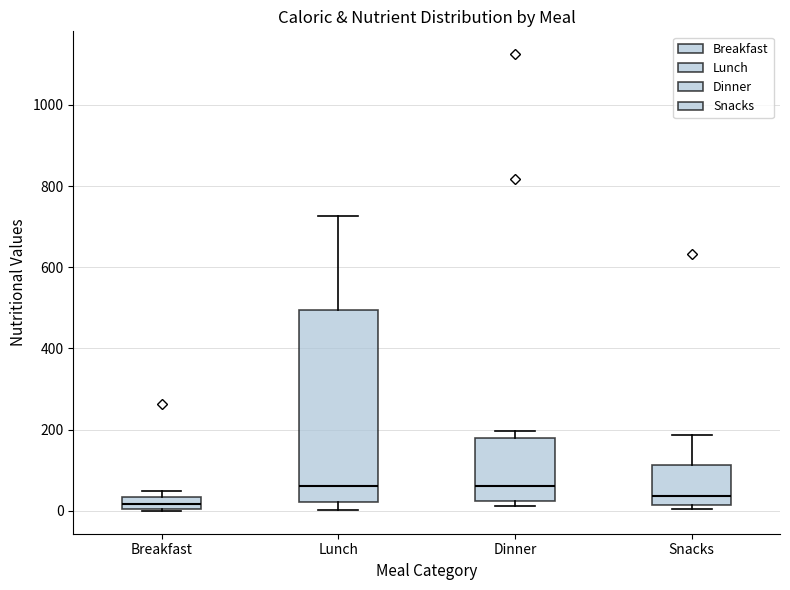

Comparing the boxes themselves (not the whiskers), which one is the tallest?

Lunch